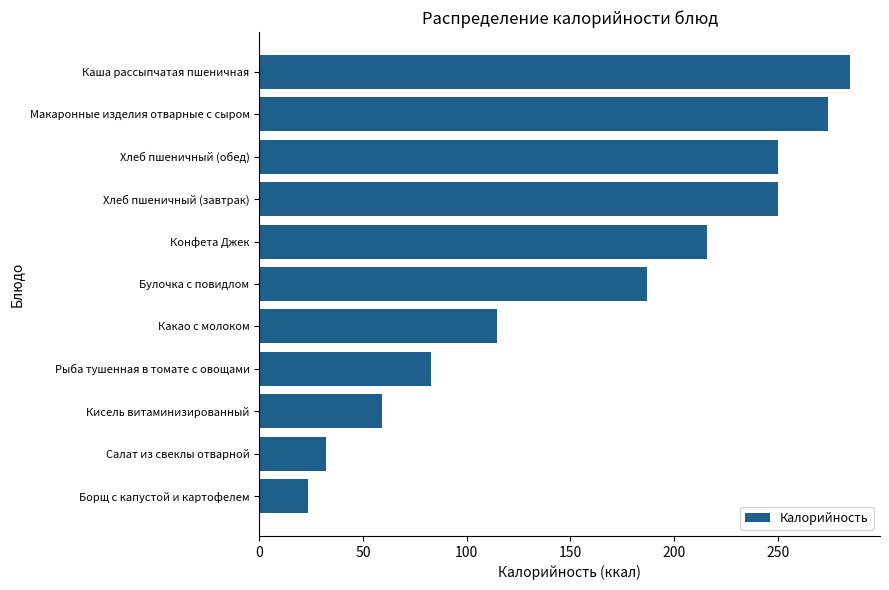

What is the greatest value displayed?

284.9